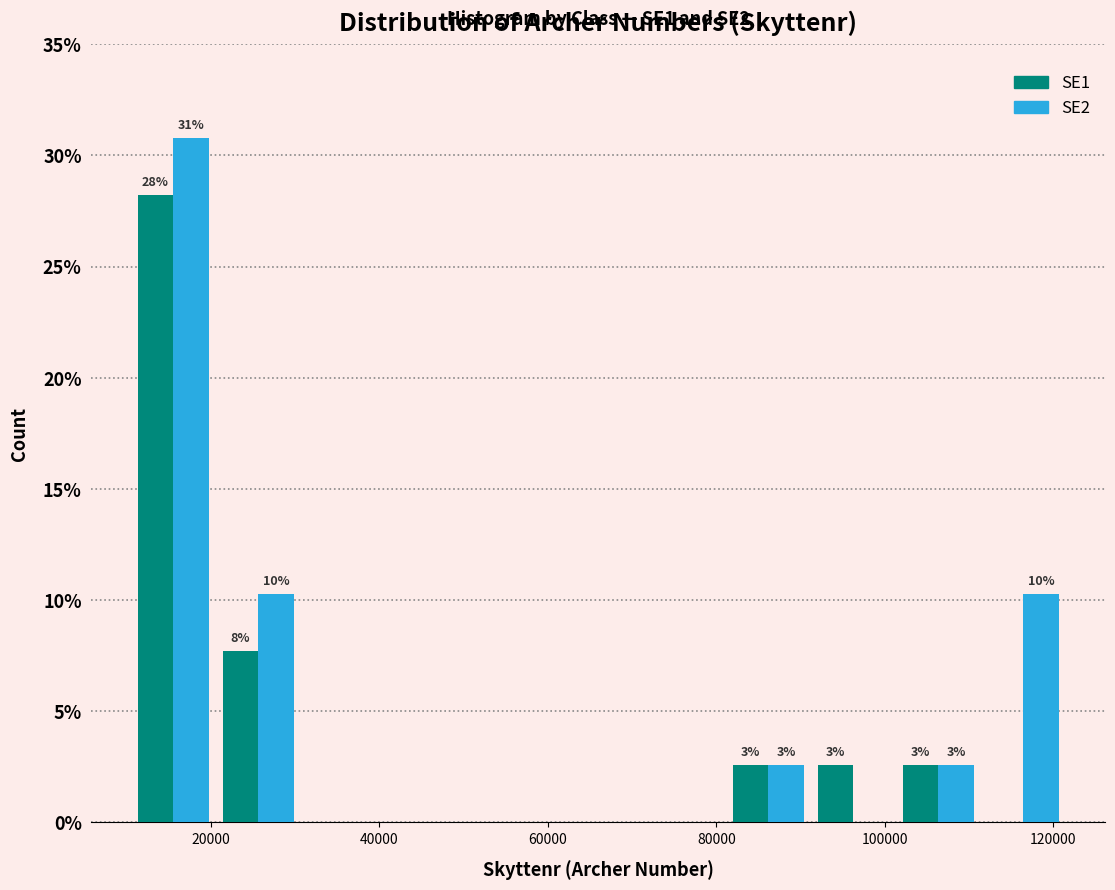

In the SE2 series, which range on the x-axis has the tallest bar?

10000 to 20000